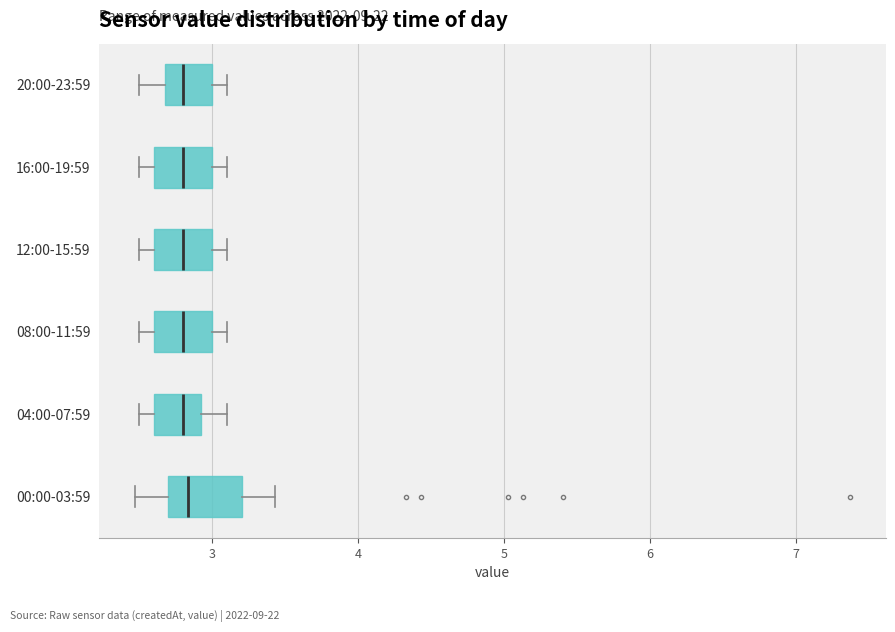

Where is the right edge of the box for 00:00-03:59 on the x-axis? The values are not printed on the chart, so give them approximately, as read against the axis.

3.2